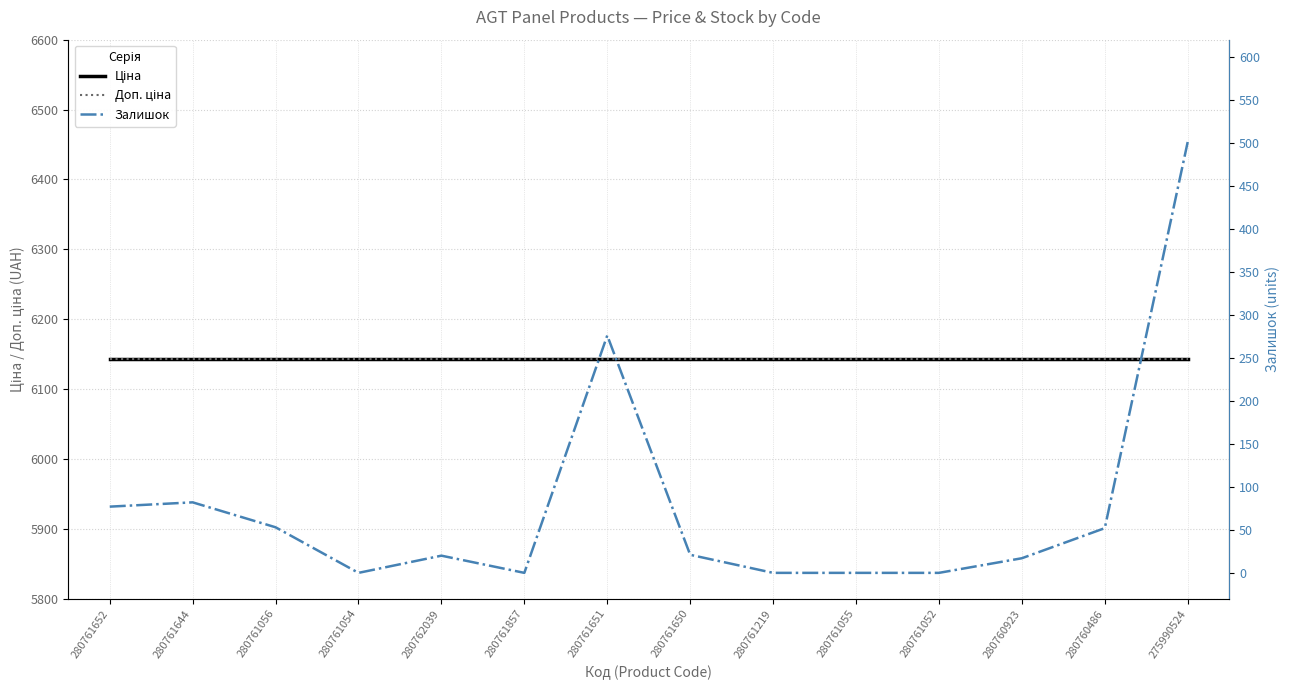

Rank the categories by Ціна value from lowest to highest.

280761652, 280761644, 280761056, 280761054, 280762039, 280761857, 280761651, 280761650, 280761219, 280761055, 280761052, 280760923, 280760486, 275990524